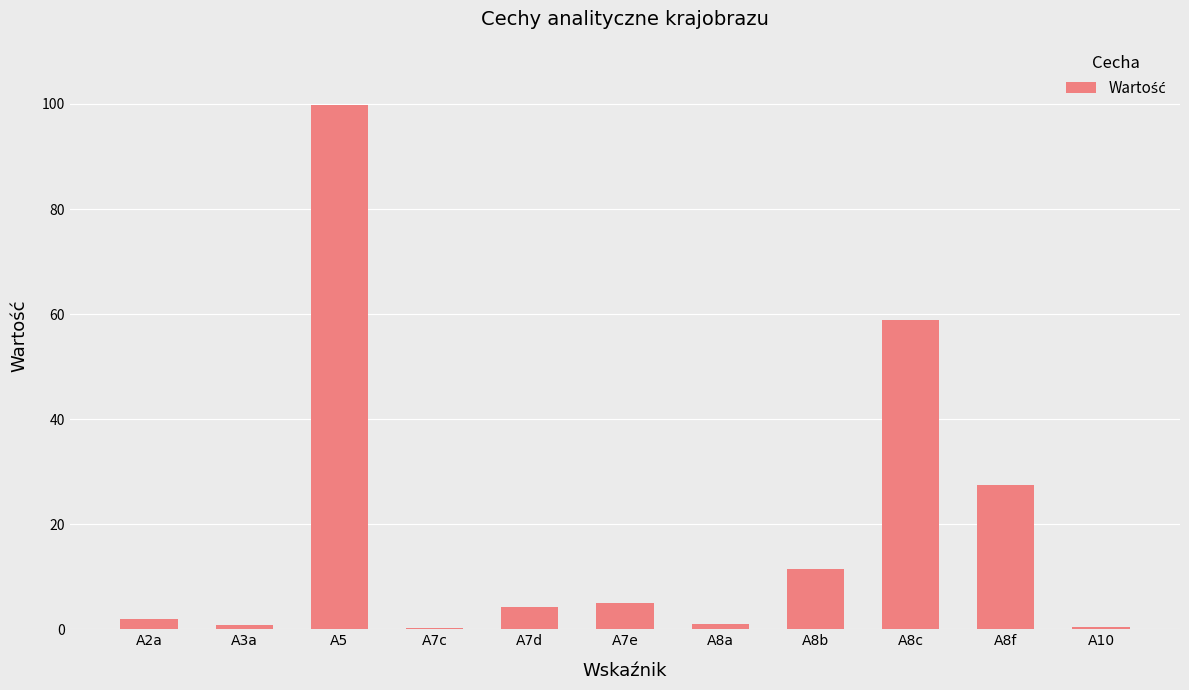

Which has a higher value, A7e or A7c?

A7e